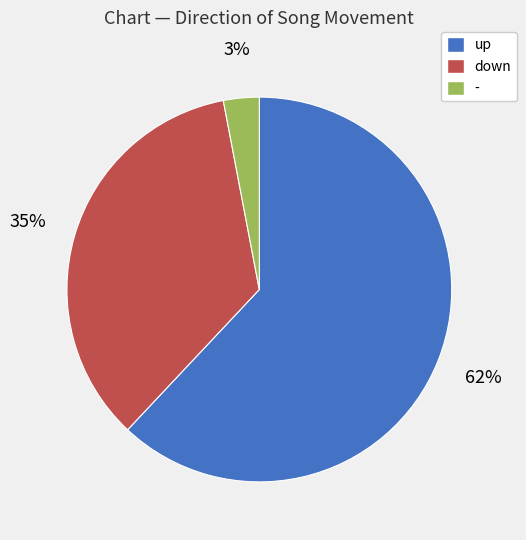

Which category has the smallest portion of the pie?

-